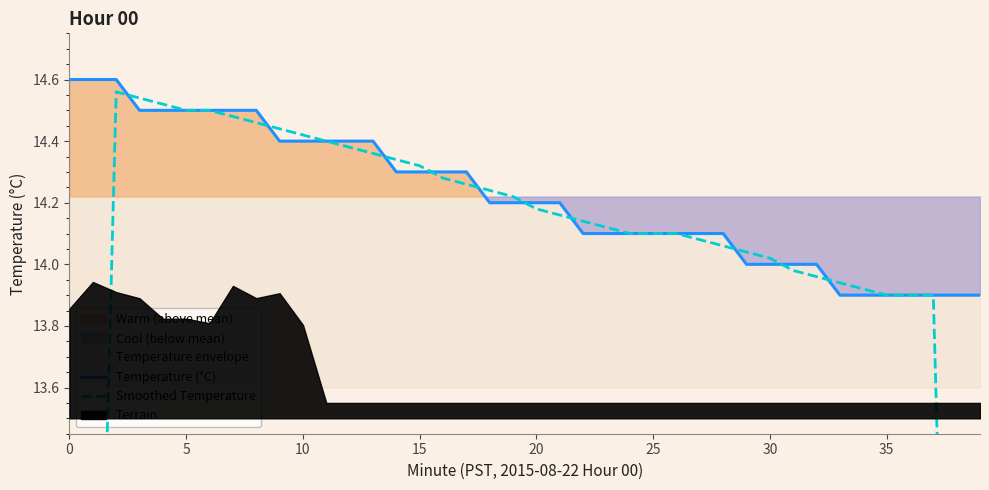

True or false: Temperature (°C) has more than 2 interior local peaks.

False